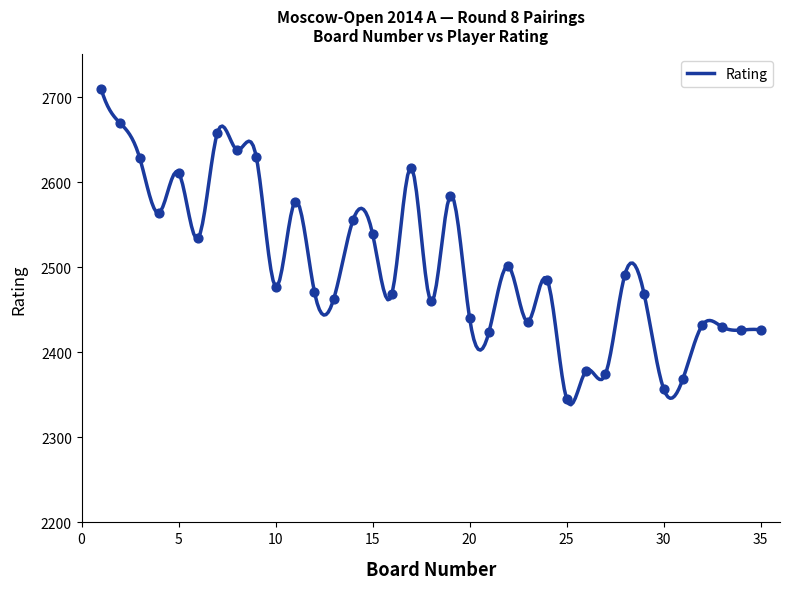

Approximately how many times larger is the value at 29 compared to 19?

1.0